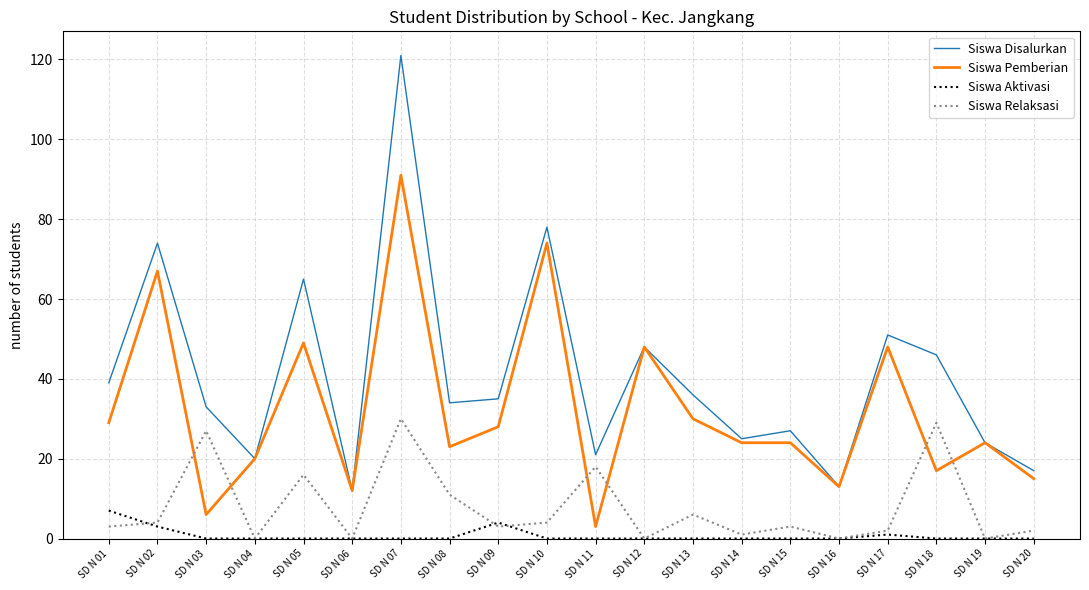

How many lines are shown in the chart?

4